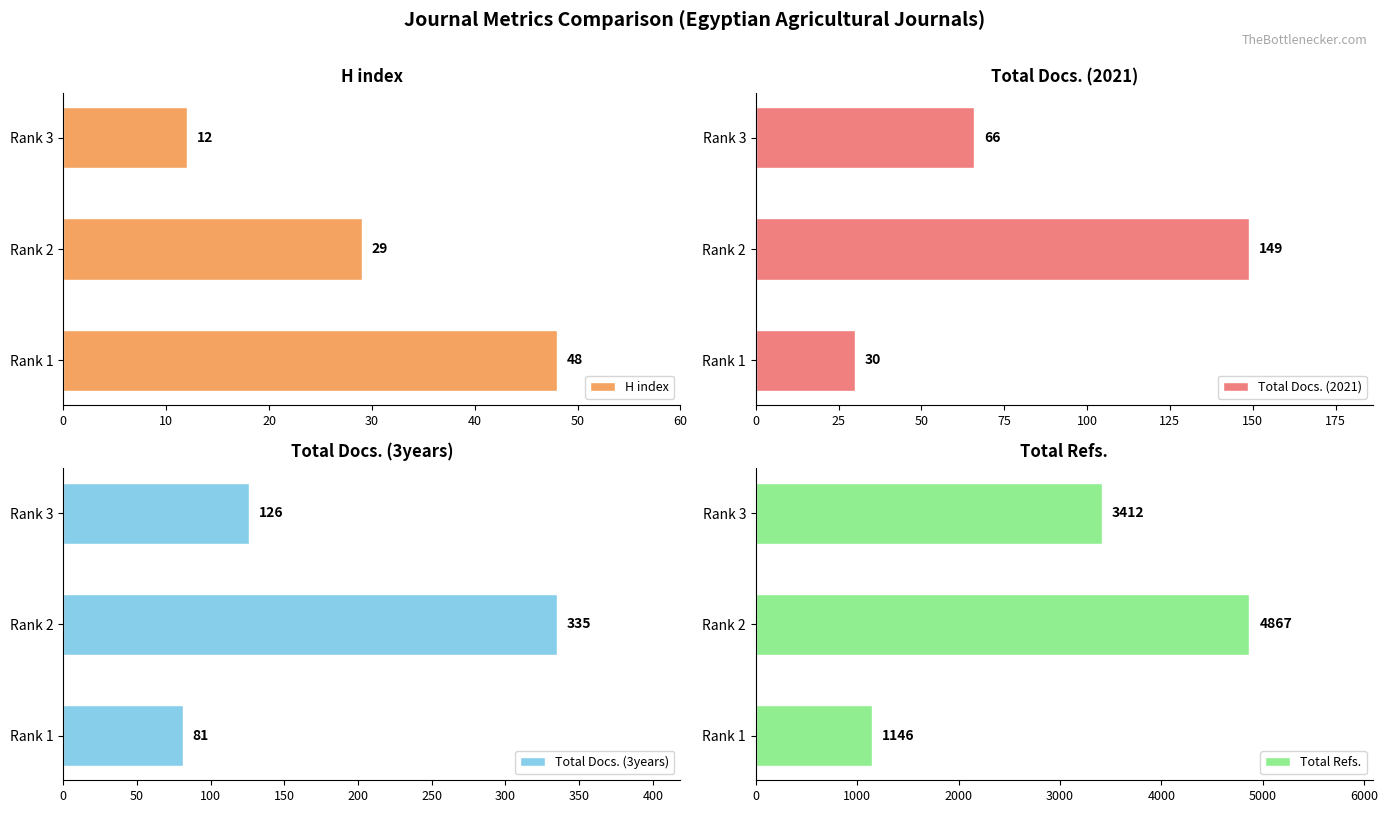

What is the lowest value of the H index series?

12